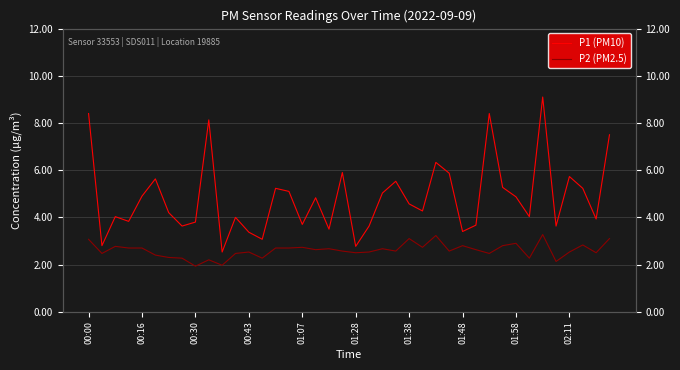

In P1 (PM10), how many points are higher than both neighbors (excluding endpoints)?

12